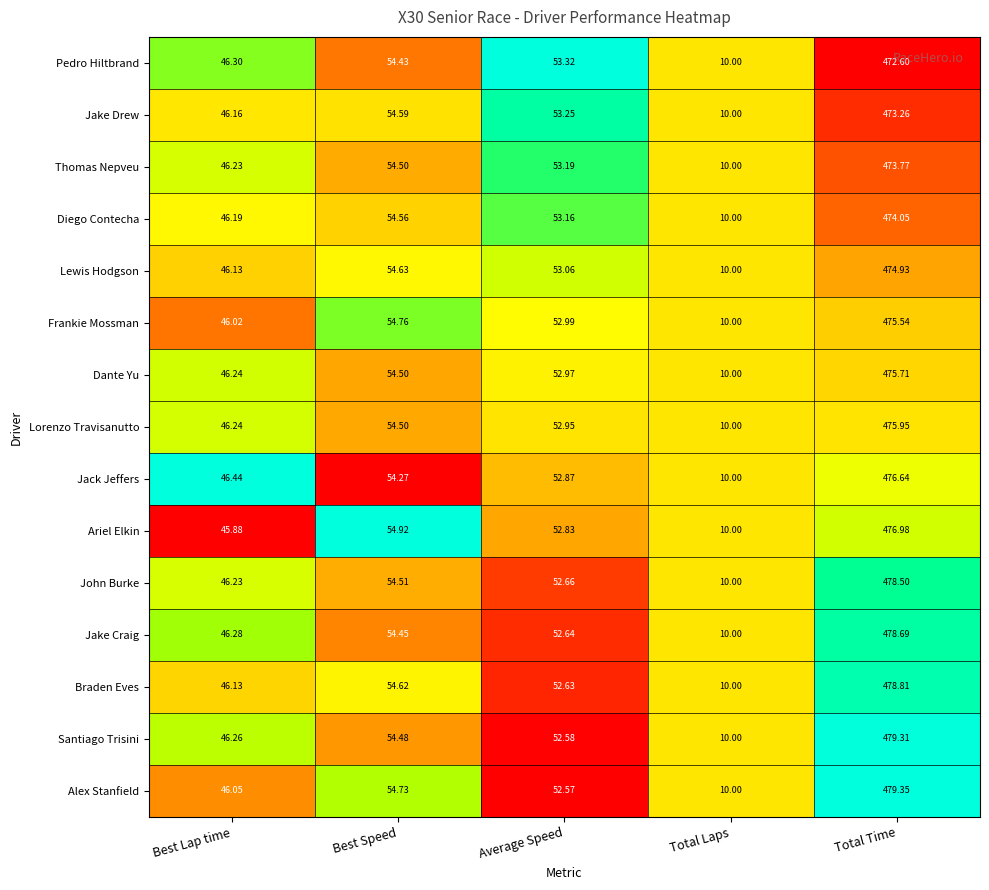

How many distinct data groups are displayed?

15